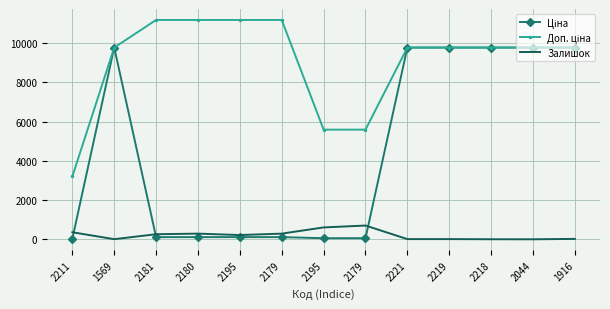

What is the difference between the maximum and minimum values in the Доп. ціна series?

7977.0